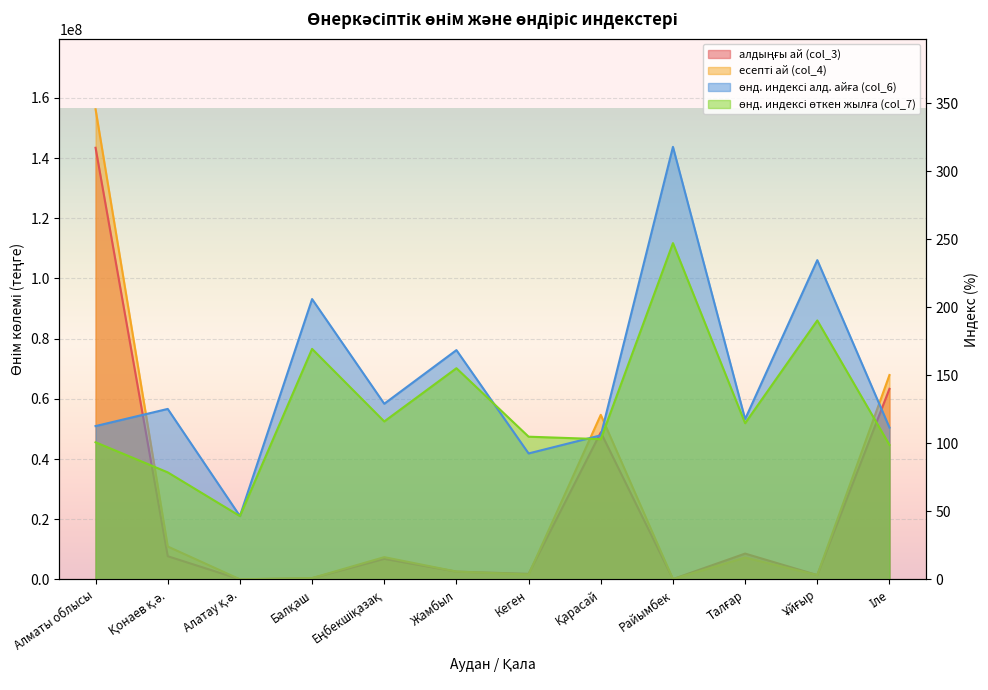

How many data points in col_4 are above 7272274?

5